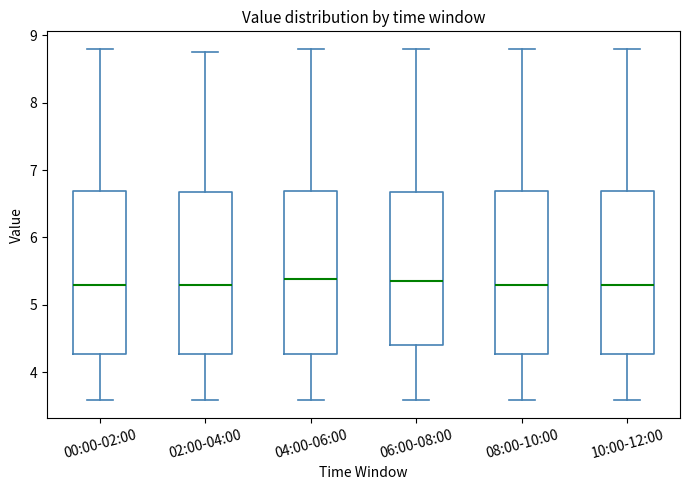

Where is the lower edge of the box for 10:00-12:00 on the y-axis? The values are not printed on the chart, so give them approximately, as read against the axis.

4.3